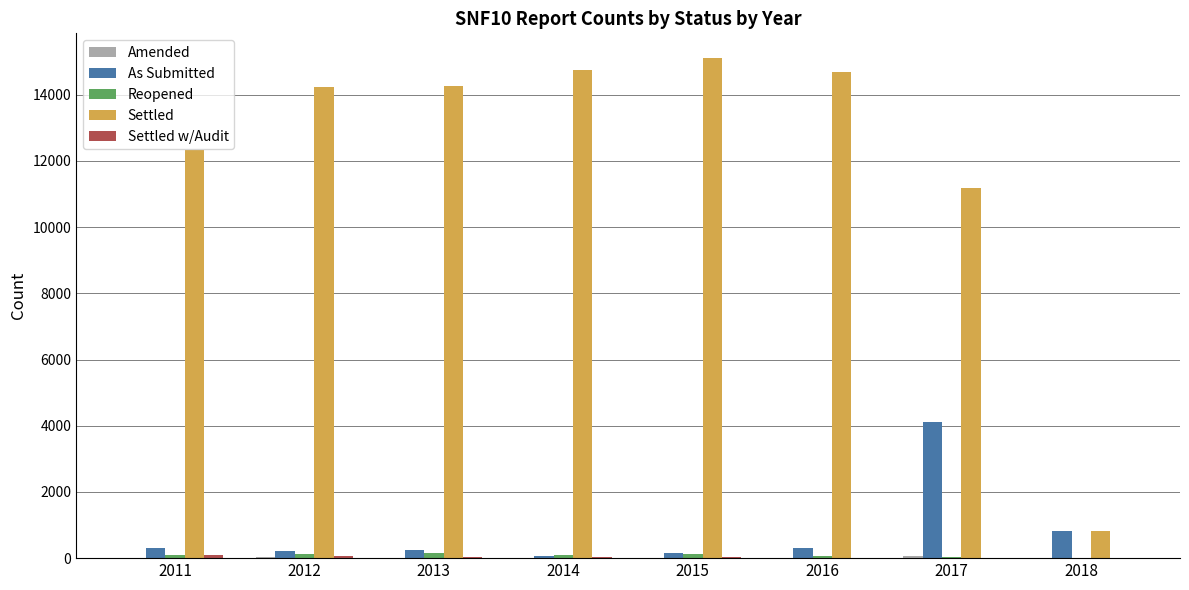

What is the sum of all As Submitted values?

6216